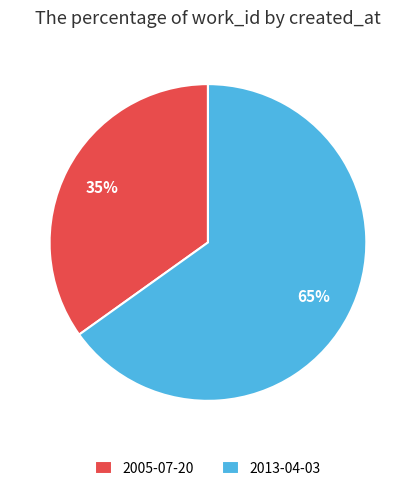

True or false: 2013-04-03 accounts for 65% of the total.

True